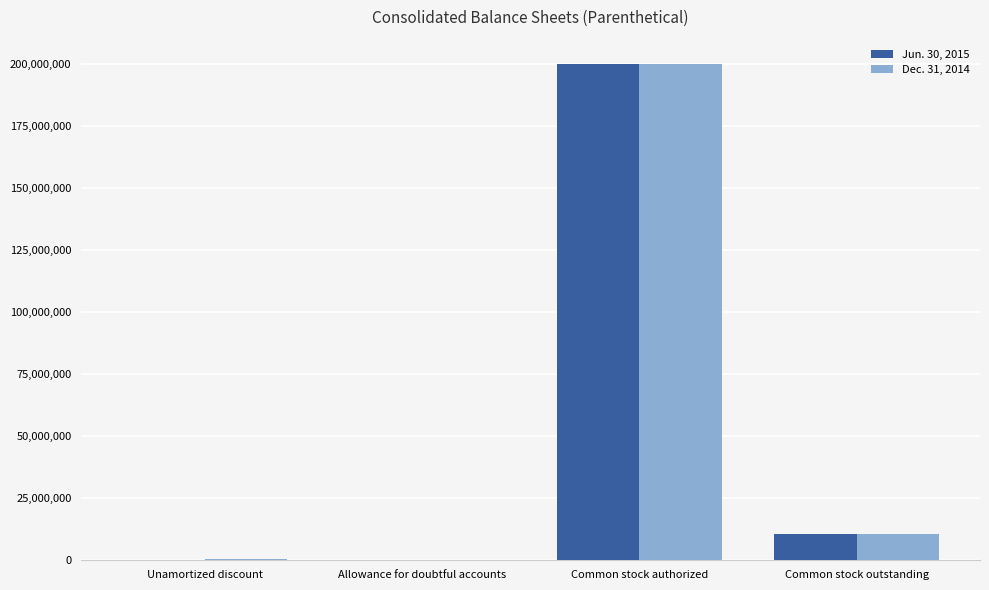

True or false: Dec. 31, 2014 has a value of 10615631 at Common stock outstanding.

True